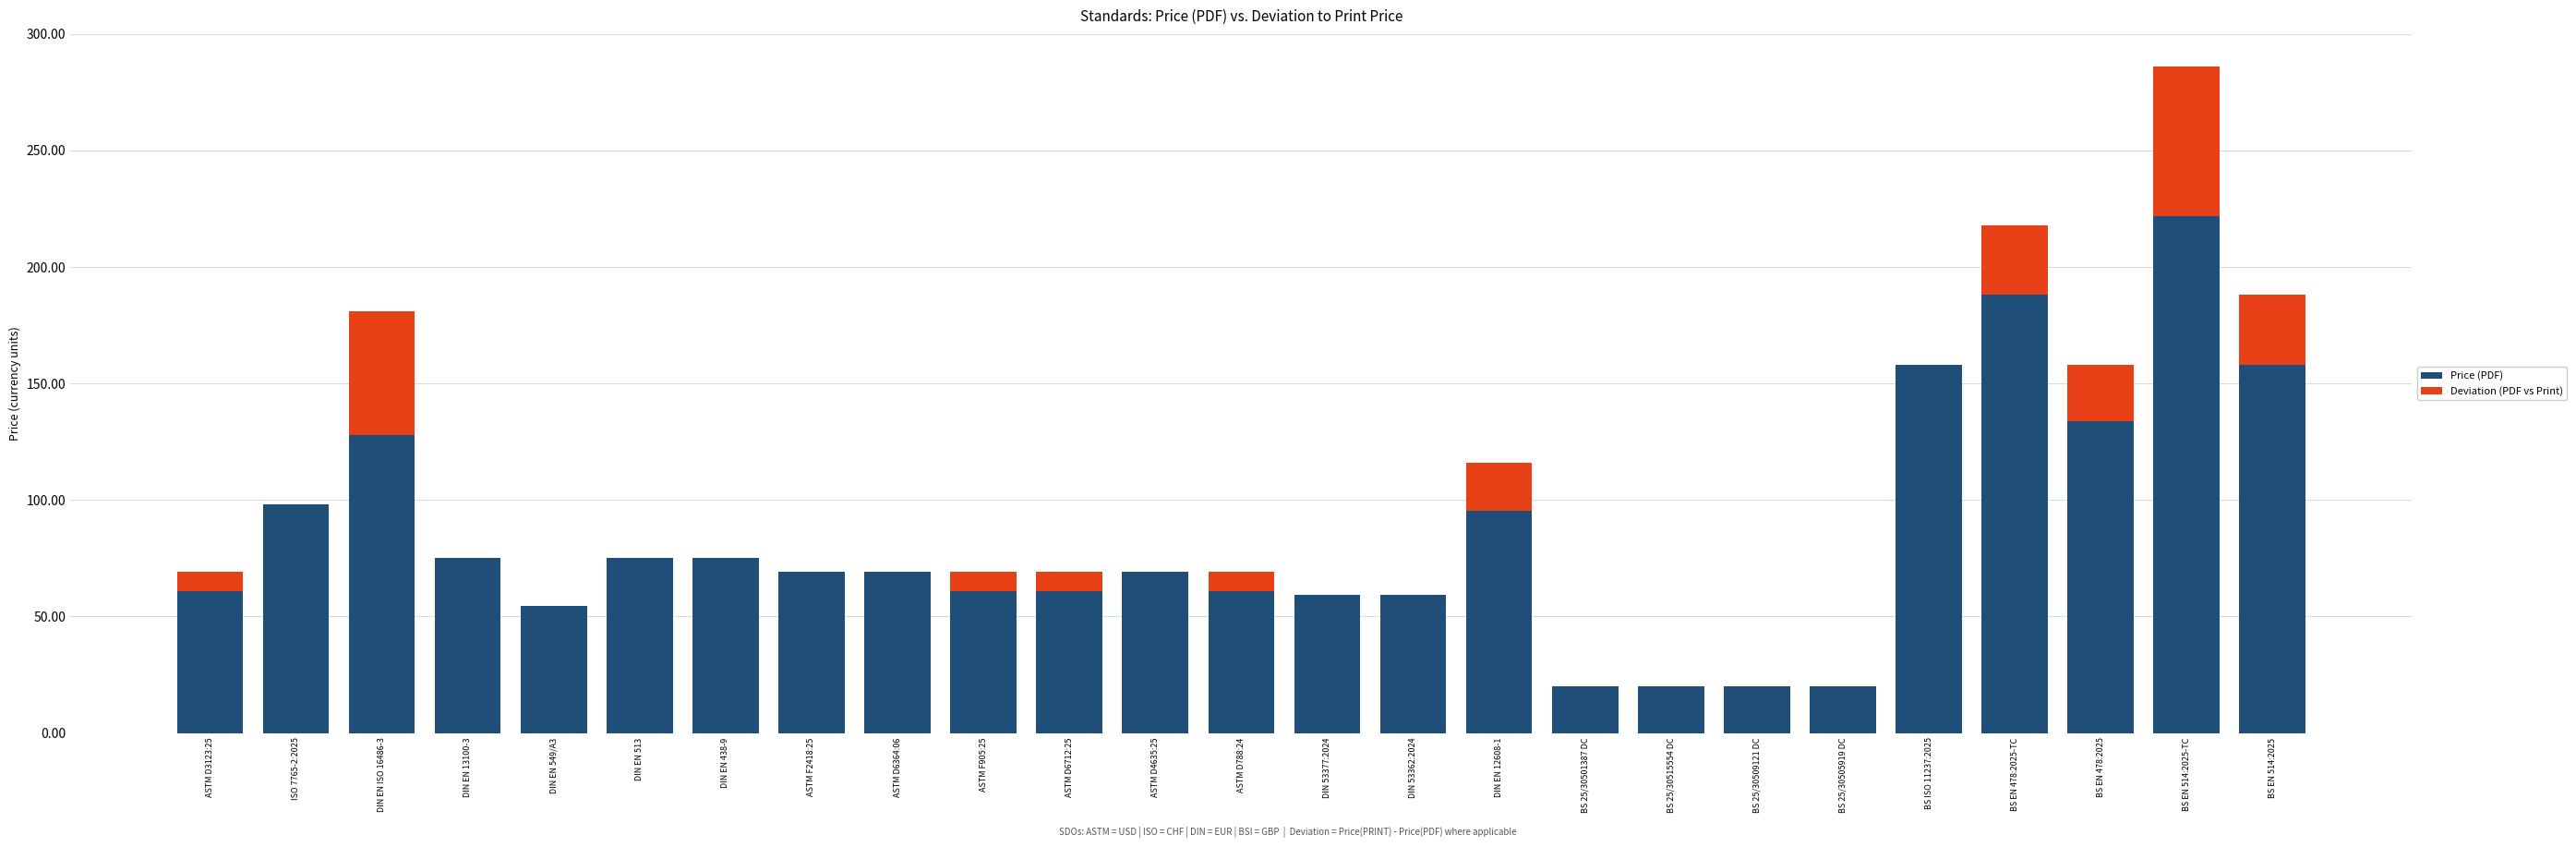

What is the maximum value for Price (PDF)?

222.0